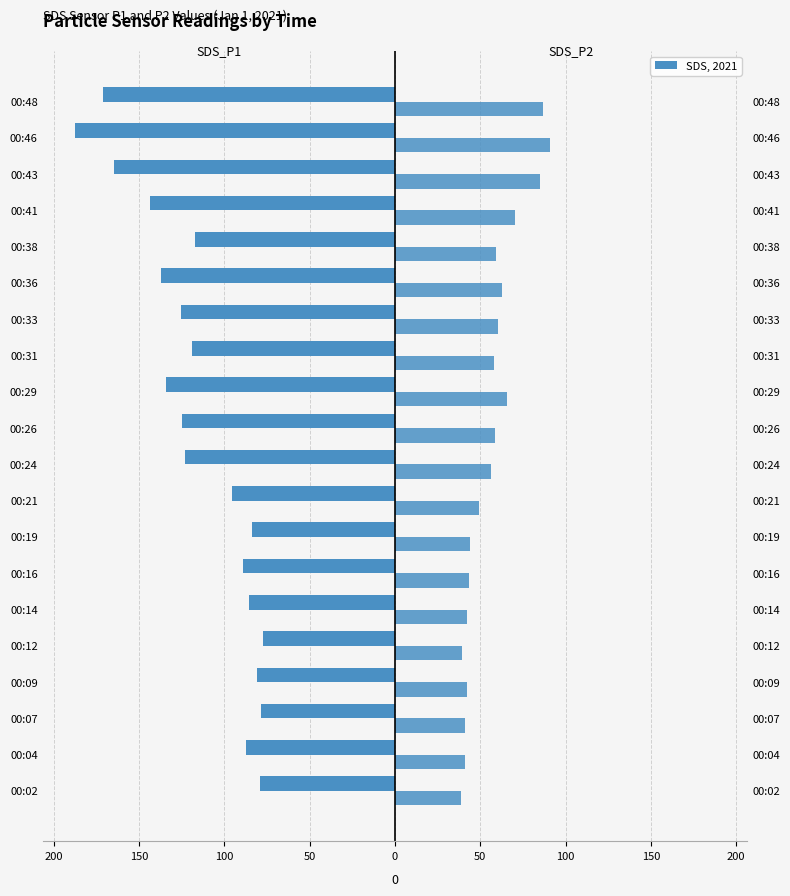

Which series has the widest spread of values?

SDS_P1